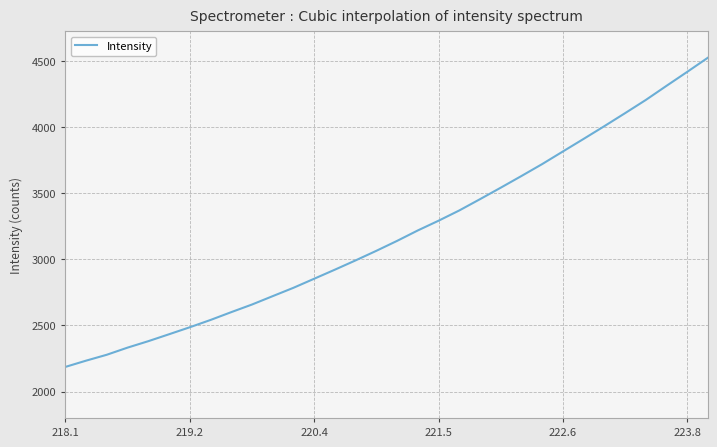

What is the minimum value shown in the chart?

2185.9